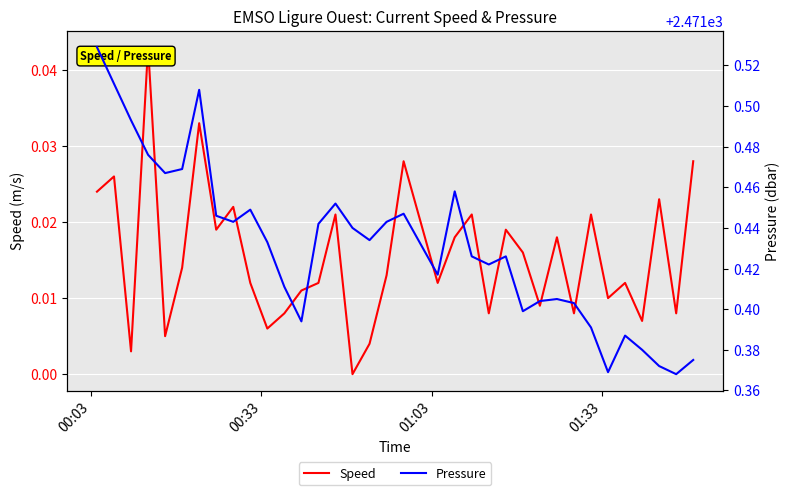

Rank the series by their maximum value, from highest to lowest.

Pressure, Speed